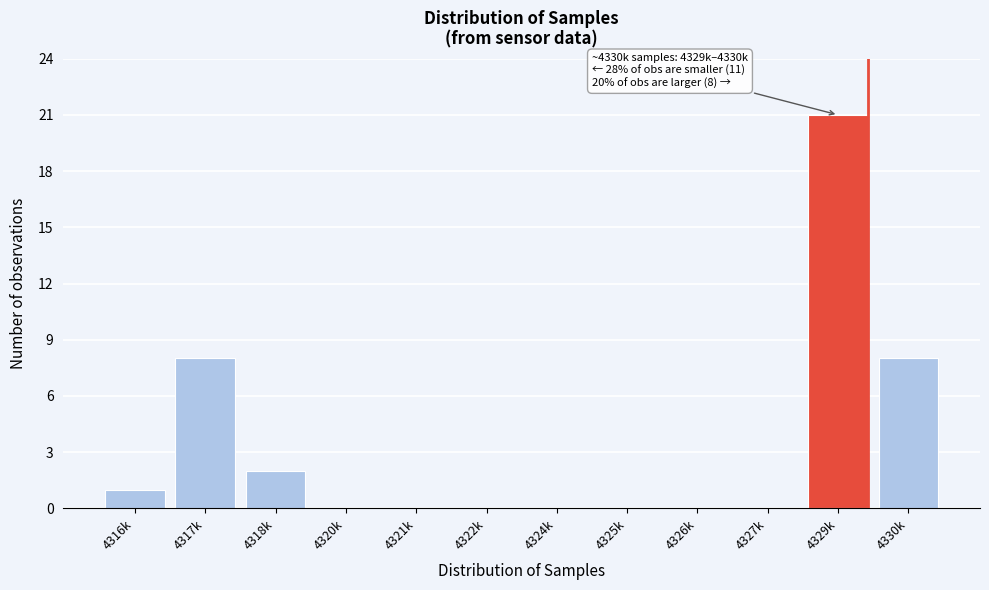

The chart shows a value of 0 at 4322k. True or false?

True